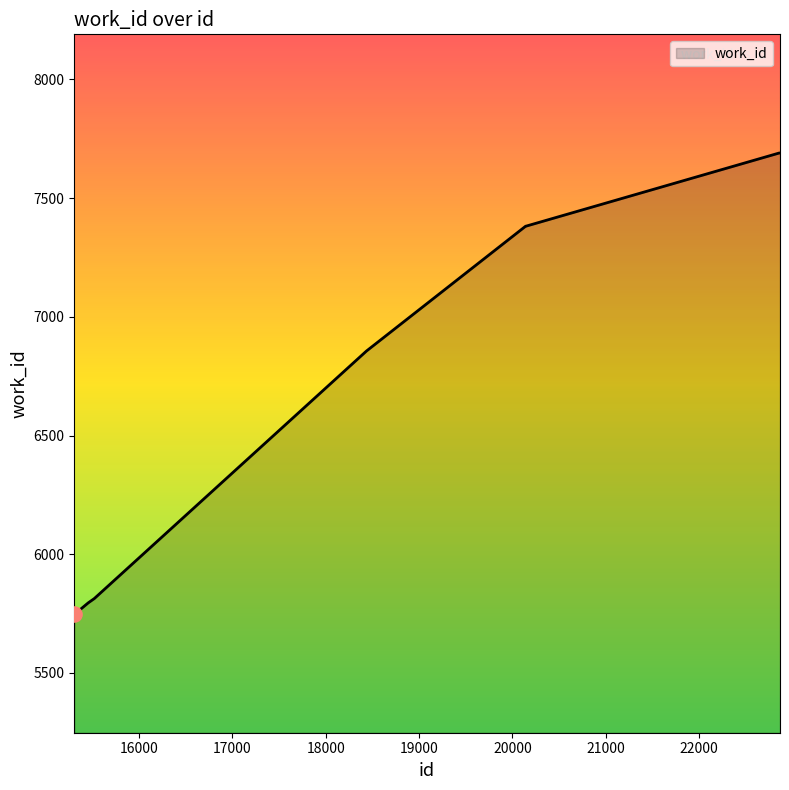

What is the smallest value displayed?

5748